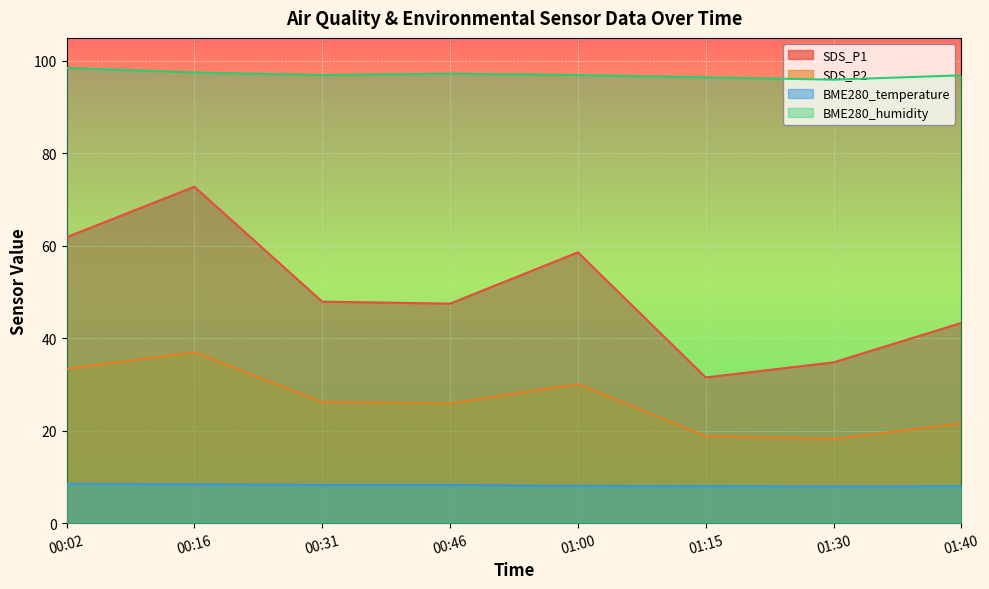

At which label does BME280_temperature reach its minimum?

01:30